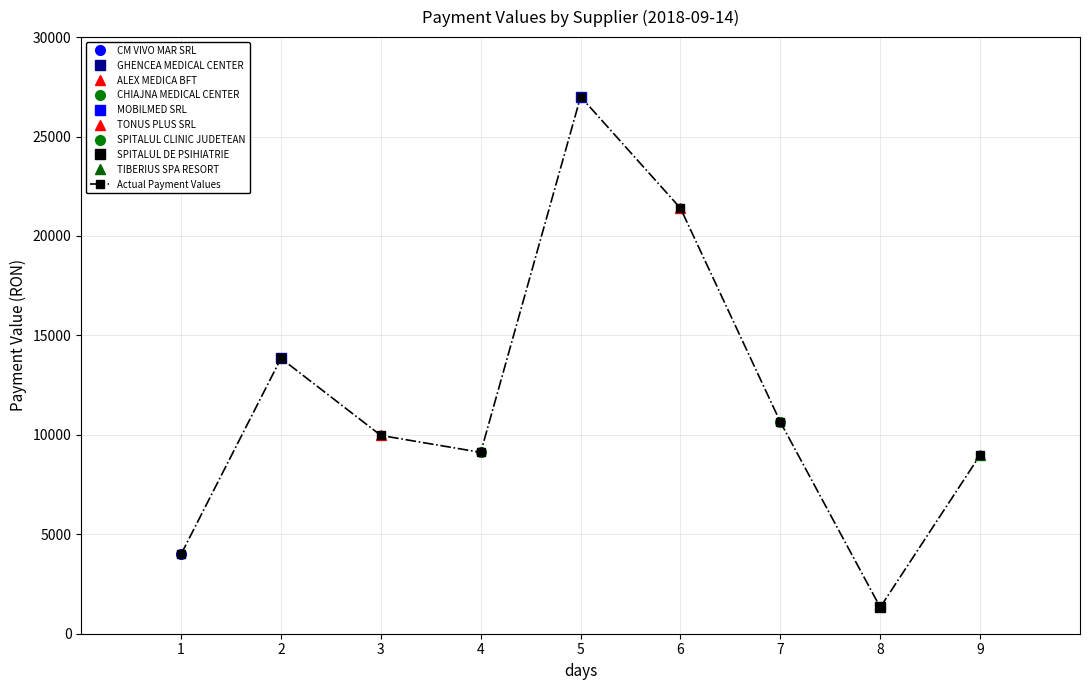

What is the sum of all values?

106291